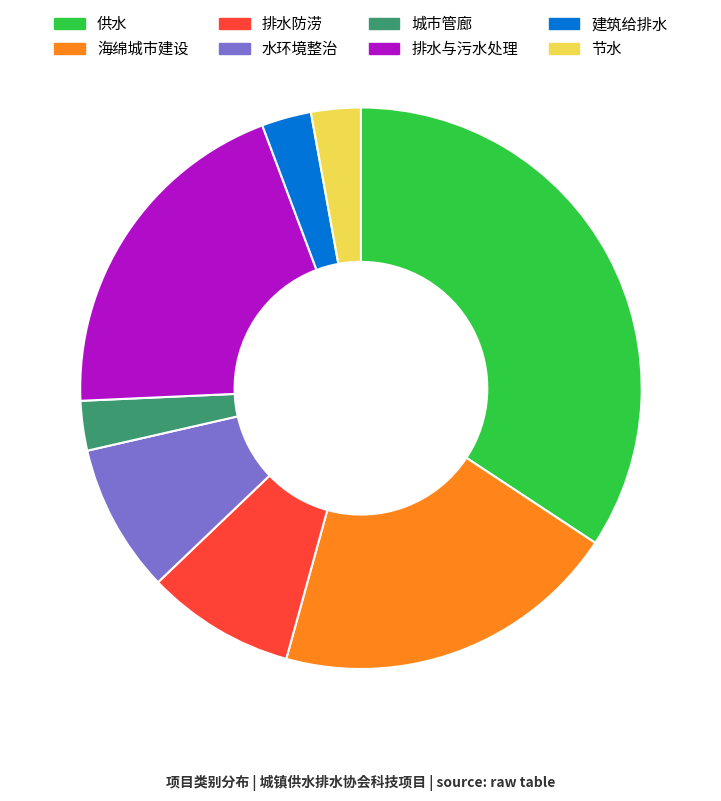

Approximately how many times larger is the value at 海绵城市建设 compared to 排水防涝?

2.3